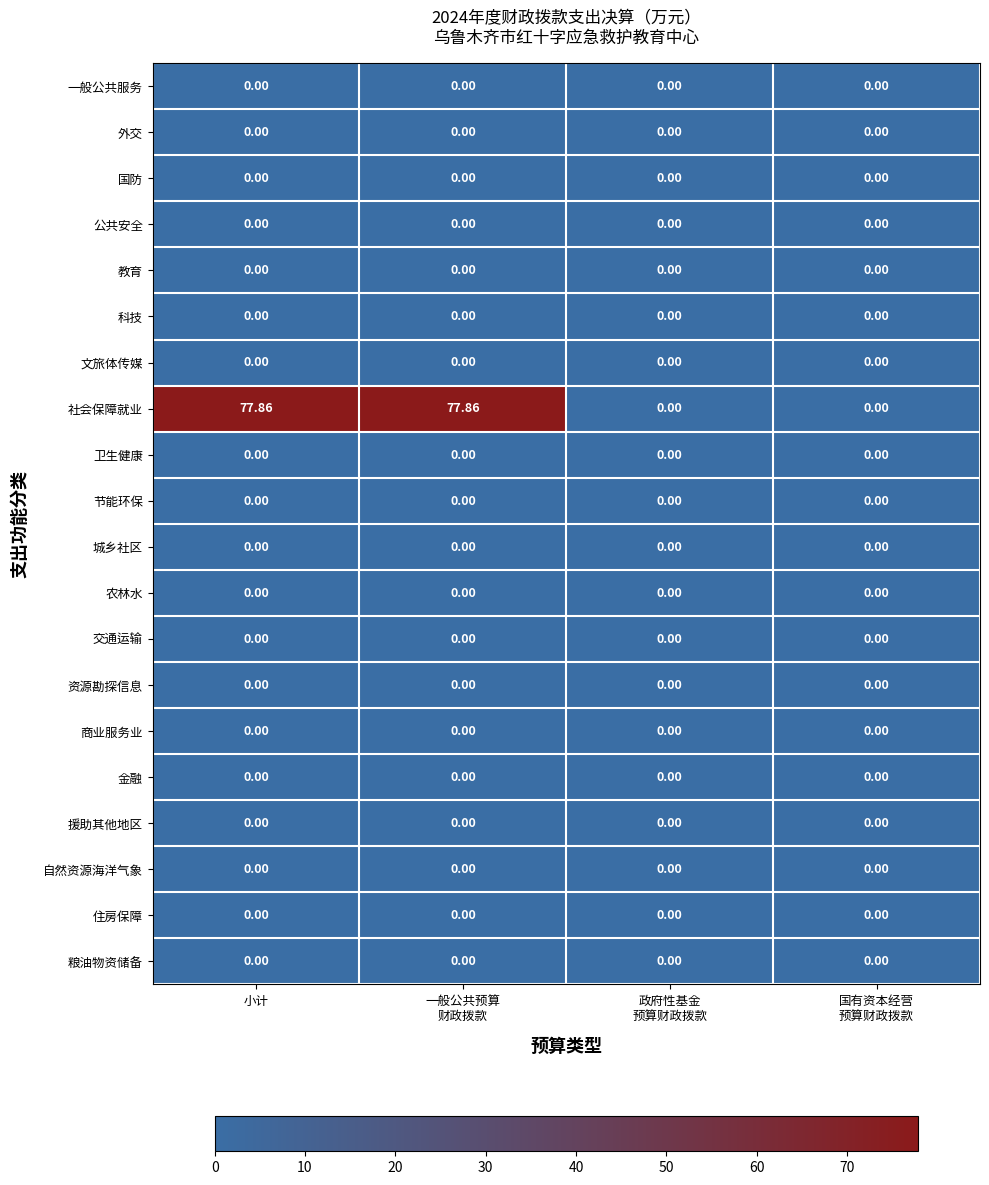

Which series has the largest total across all categories?

社会保障就业